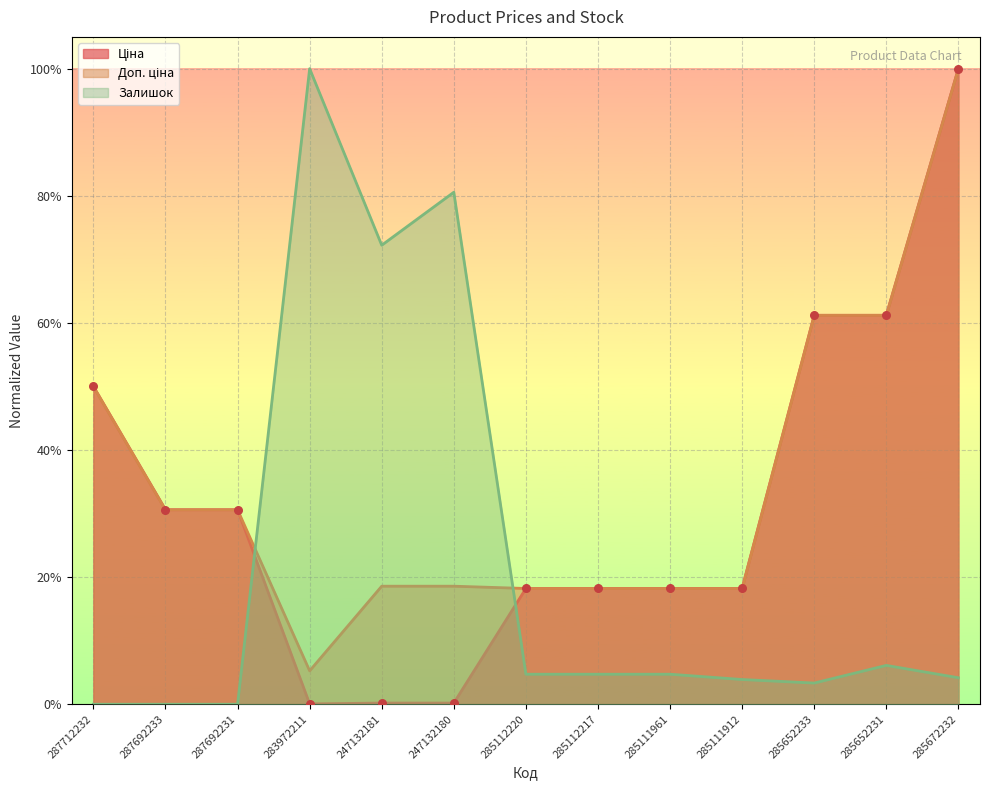

Which series contains the lowest Y value?

Залишок